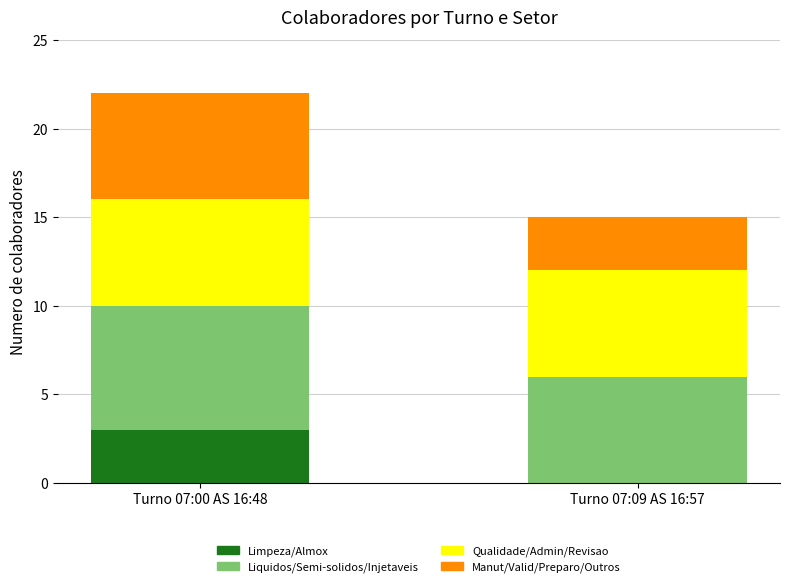

At which category is the sum across all series the highest?

Turno 07:00 AS 16:48